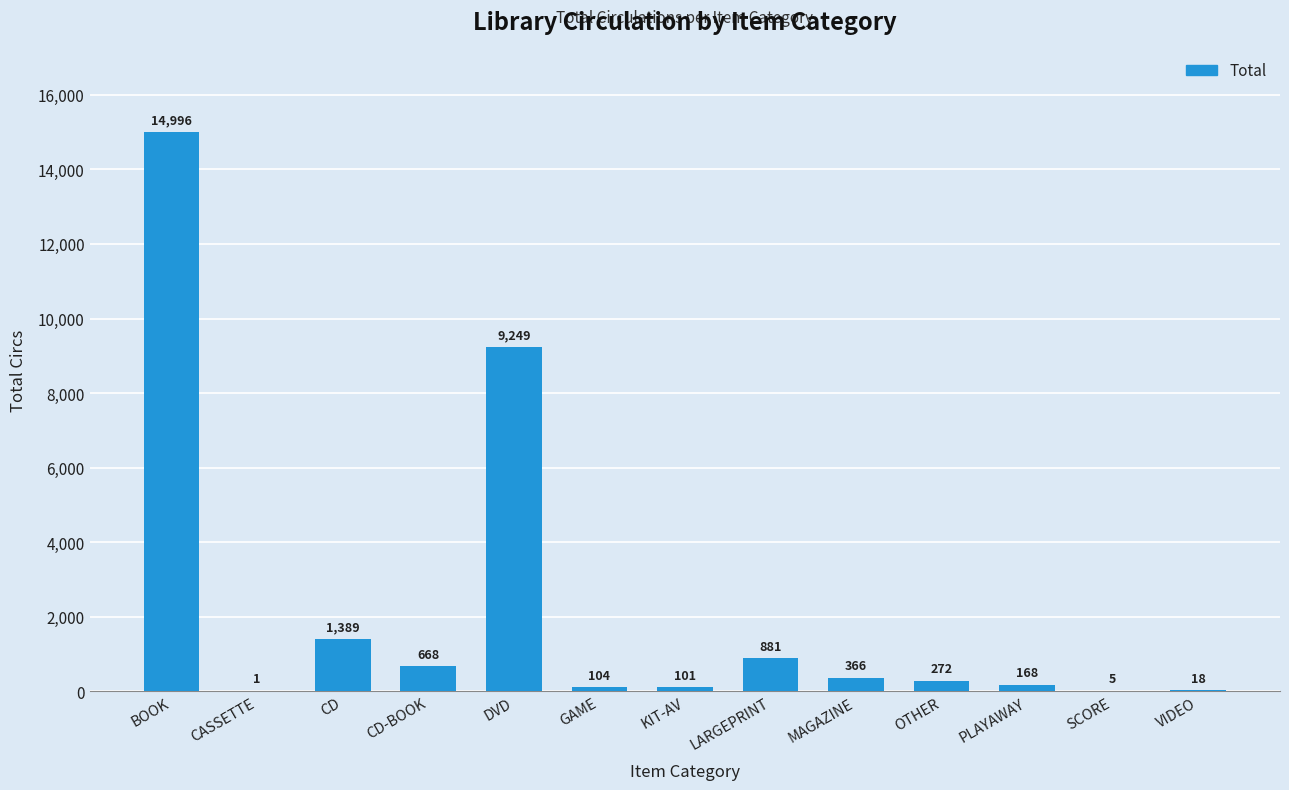

How many series are shown in this chart?

1